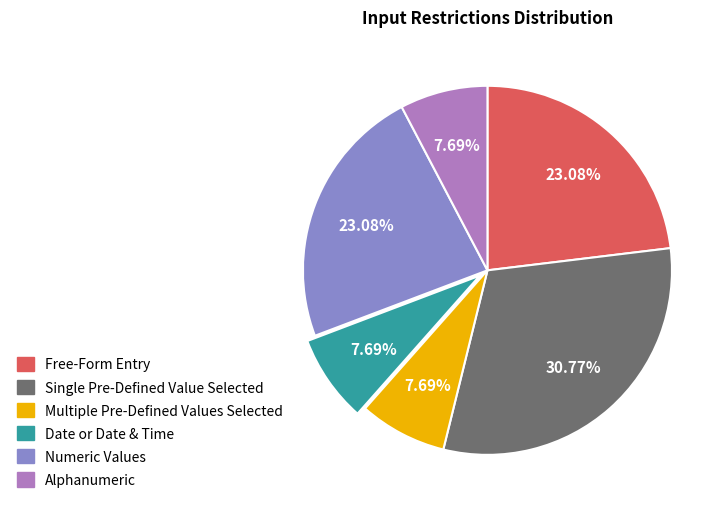

To the nearest percent, what percentage of the pie is Numeric Values?

23%